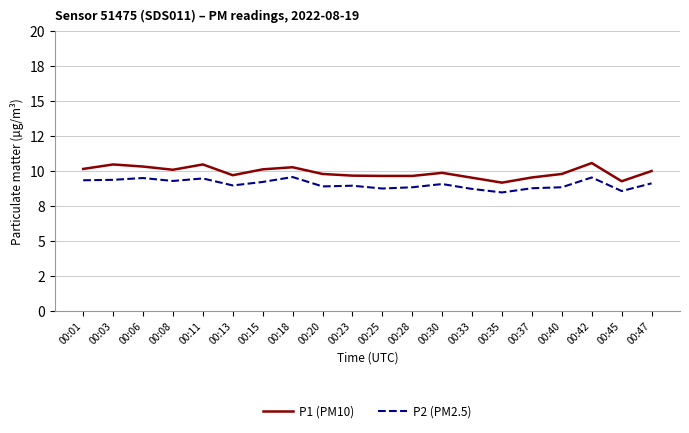

True or false: P1 (PM10) and P2 (PM2.5) intersect in this chart.

False